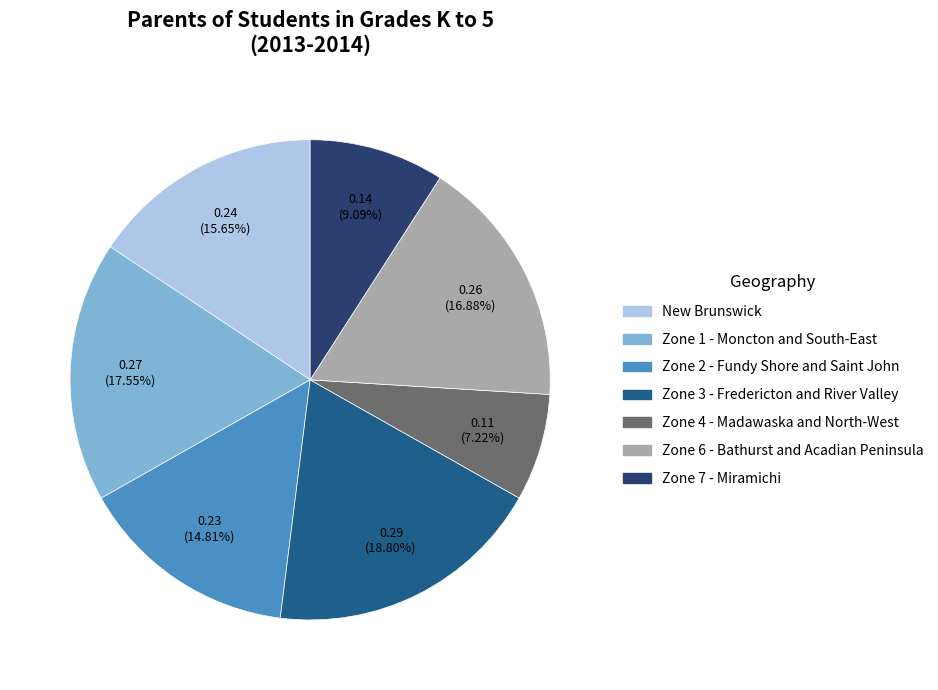

True or false: Zone 7 - Miramichi accounts for 1% of the total.

False